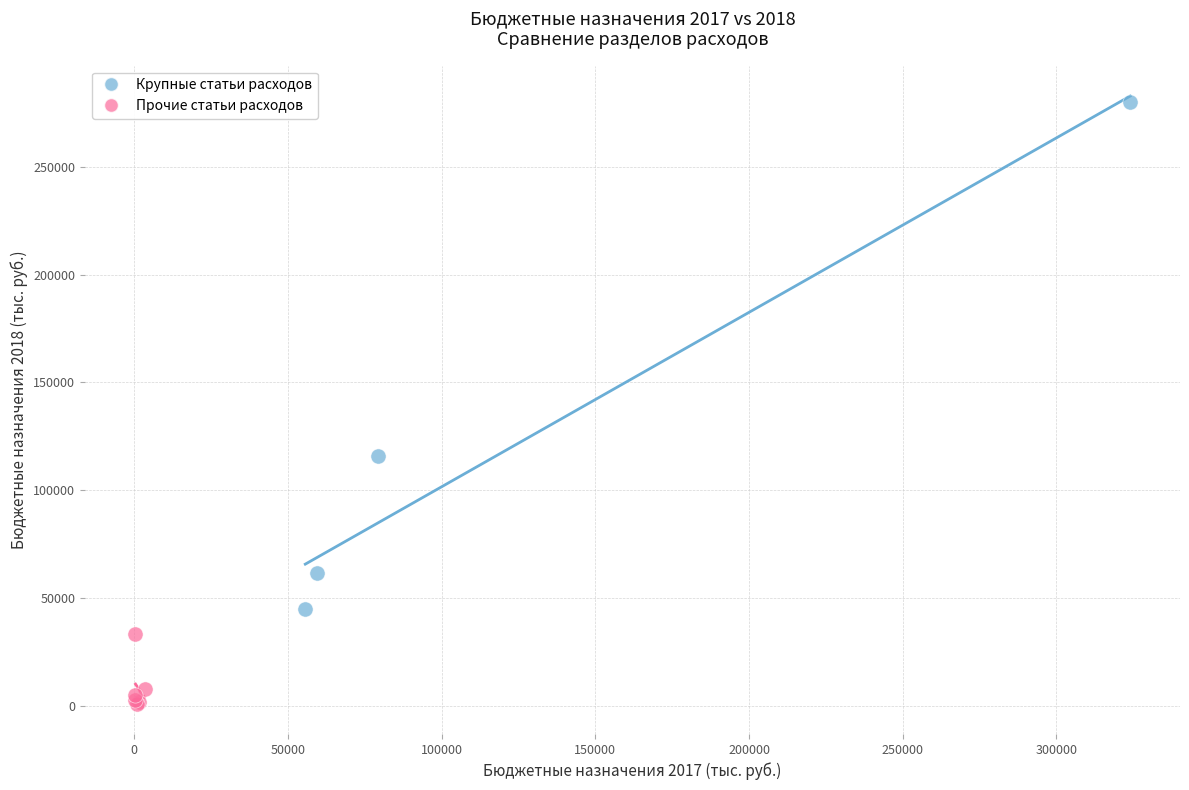

Which series contains the lowest Y value?

Прочие статьи расходов